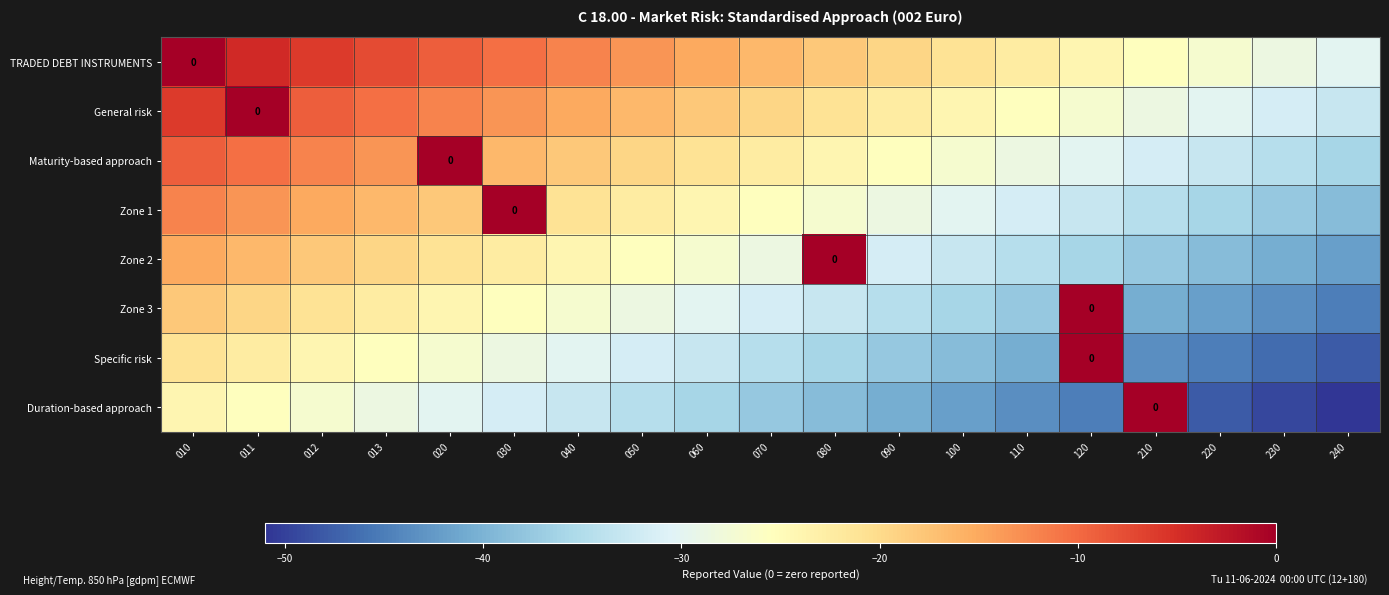

The value of Maturity-based approach at 012 is -12.0. True or false?

True